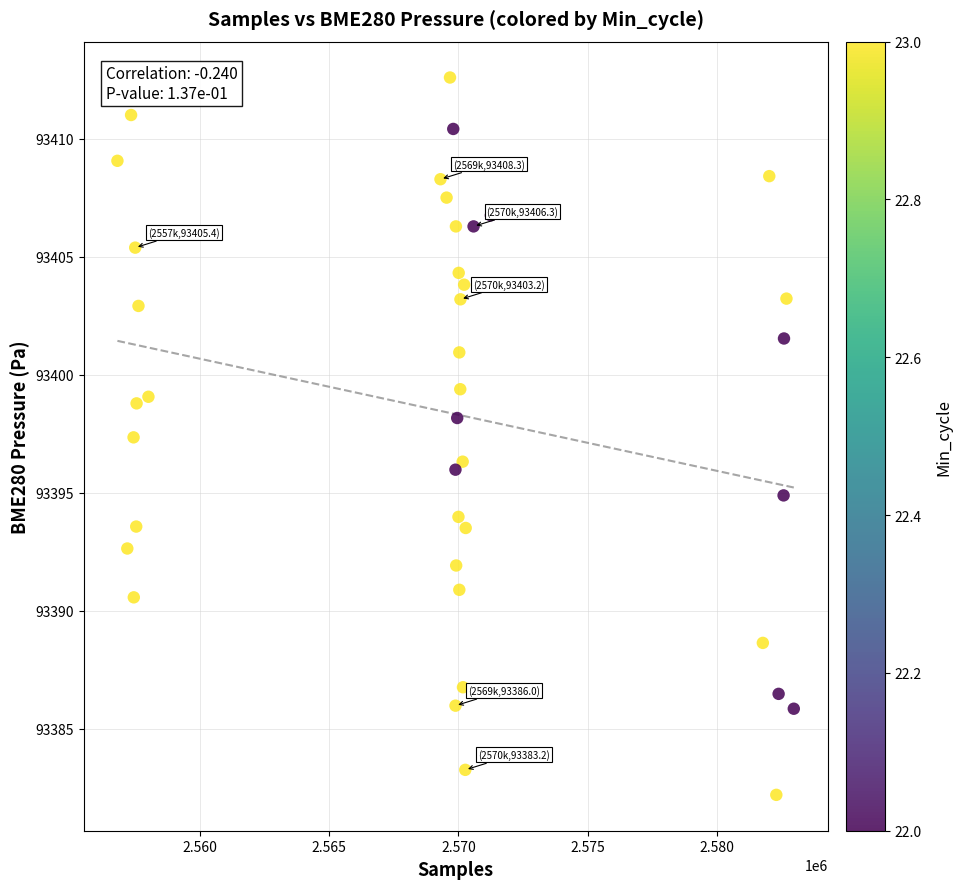

What Y value in the scatter plot is closest to 93397?

93397.3